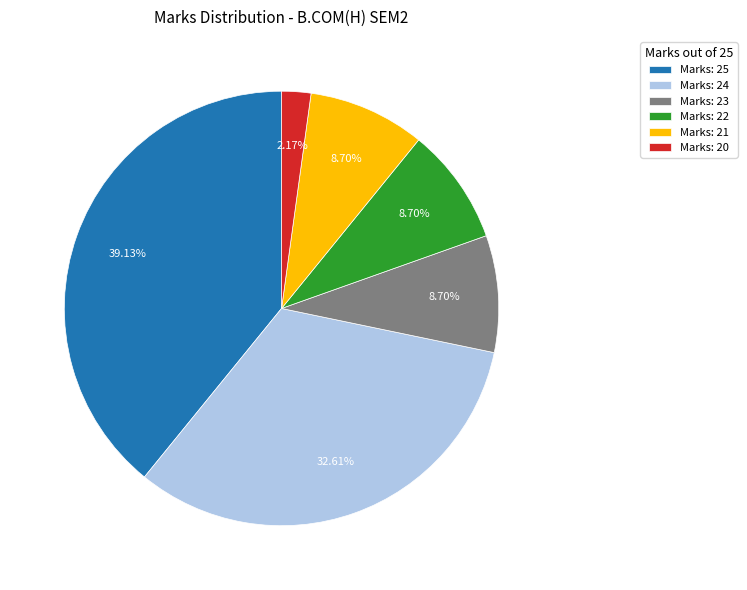

Does any single category account for the majority?

No